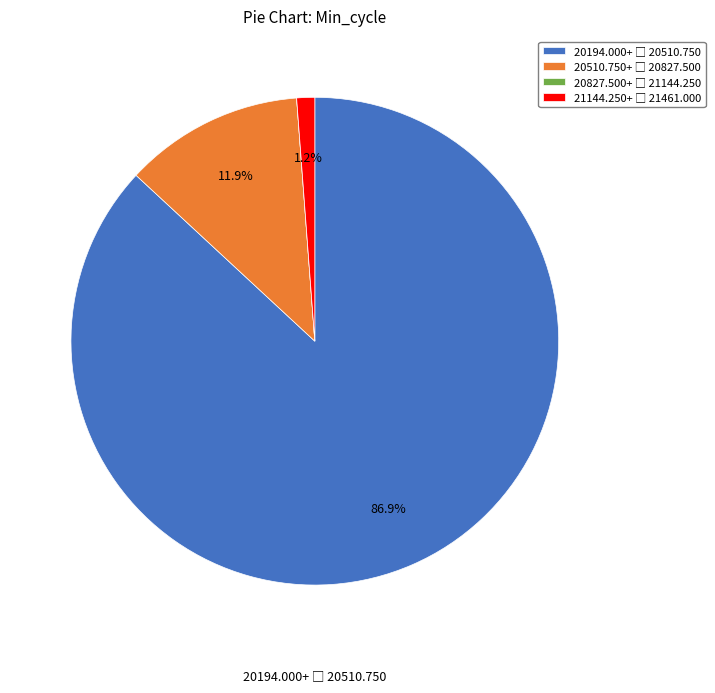

Does any single category account for the majority?

Yes